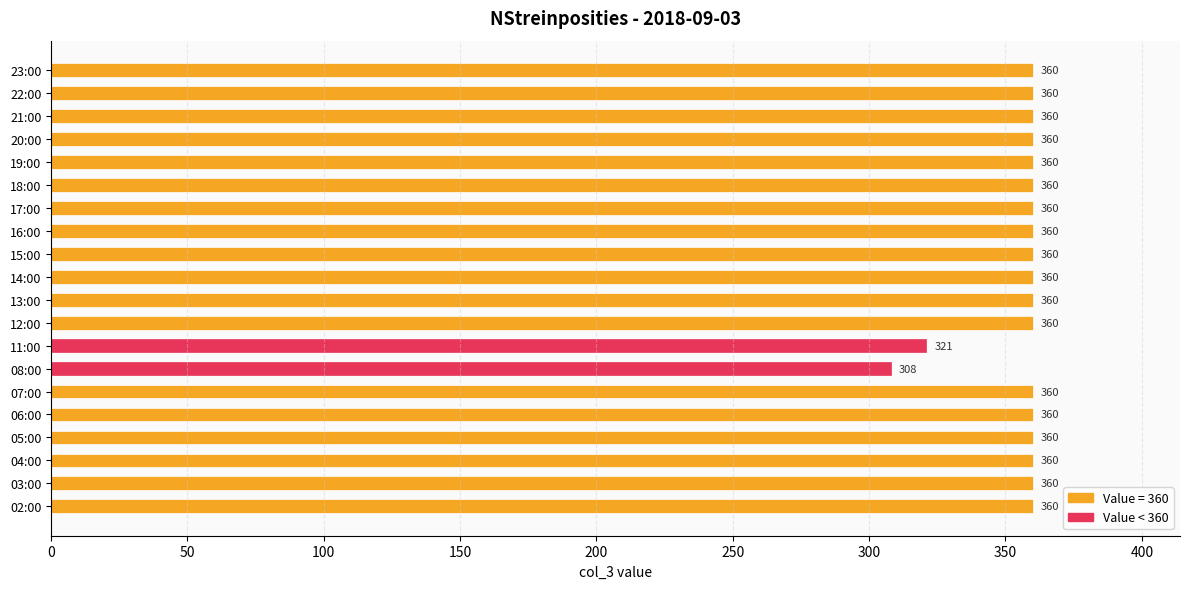

What is the maximum value shown in the chart?

360